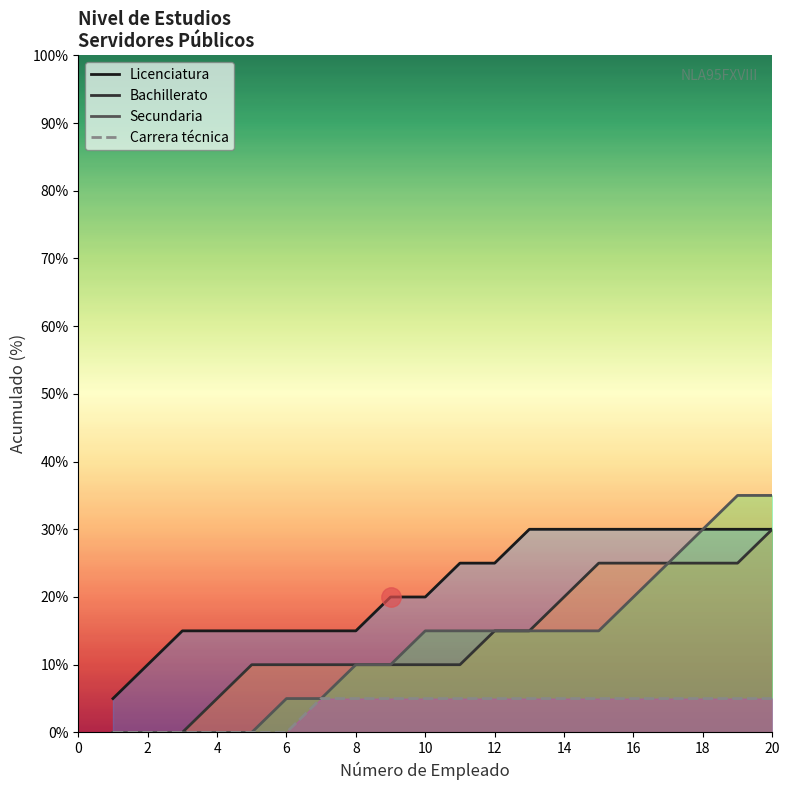

Is it true that Licenciatura equals 20 at 10?

True